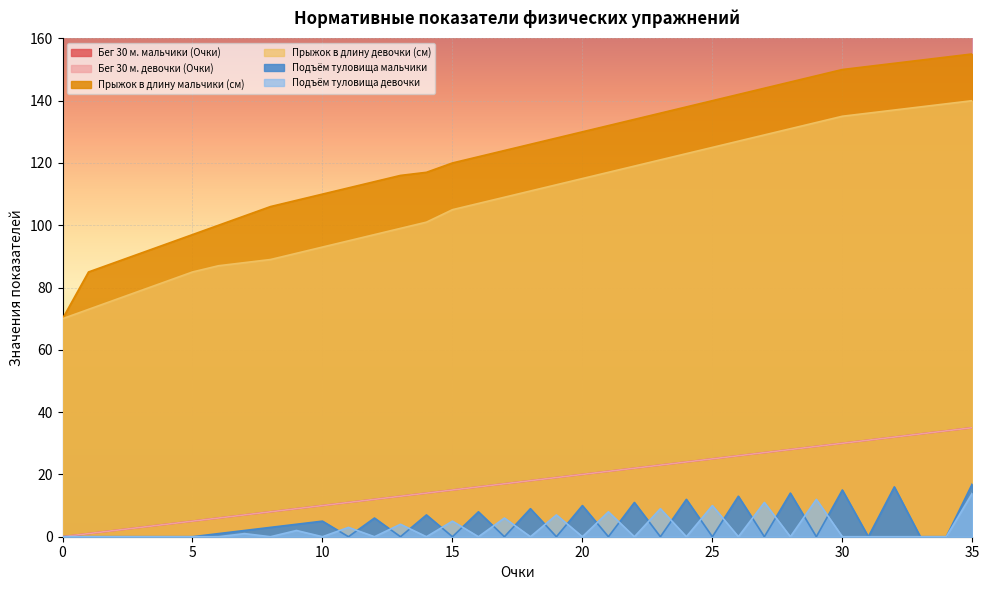

Which series has the largest total across all categories?

Прыжок в длину мальчики (см)